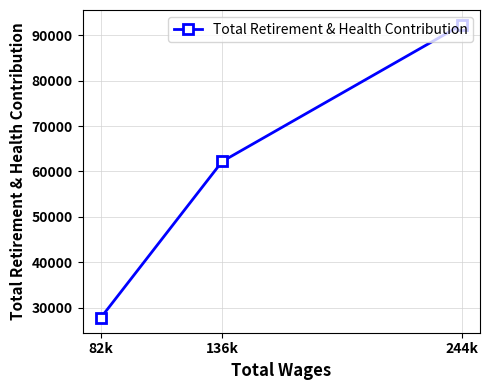

What is the difference between the values at 136k and 244k?

30164